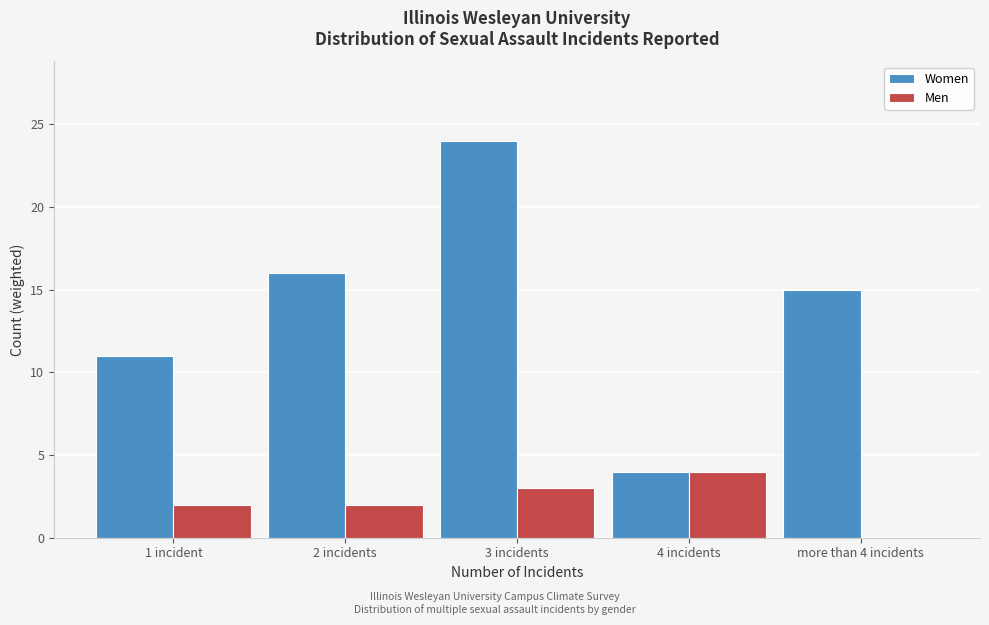

Reading left to right, list all the values displayed in this chart.

Women: 1 incident=11	2 incidents=16	3 incidents=24	4 incidents=4	more than 4 incidents=15
Men: 1 incident=2	2 incidents=2	3 incidents=3	4 incidents=4	more than 4 incidents=0